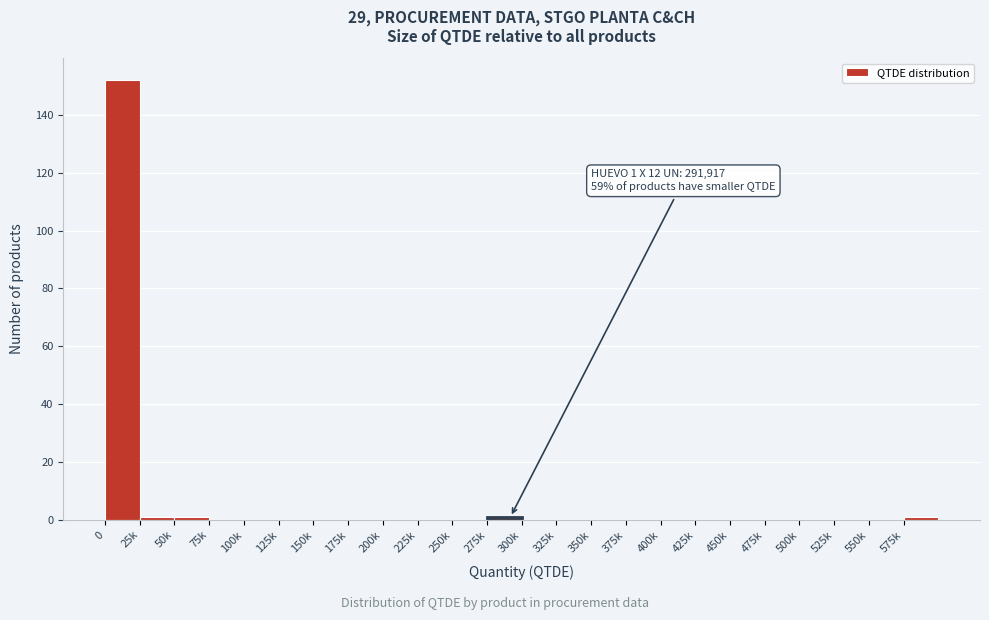

Reading right to left, list all the values displayed in this chart.

575k=1	550k=0	525k=0	500k=0	475k=0	450k=0	425k=0	400k=0	375k=0	350k=0	325k=0	300k=0	275k=1	250k=0	225k=0	200k=0	175k=0	150k=0	125k=0	100k=0	75k=0	50k=1	25k=1	0=152